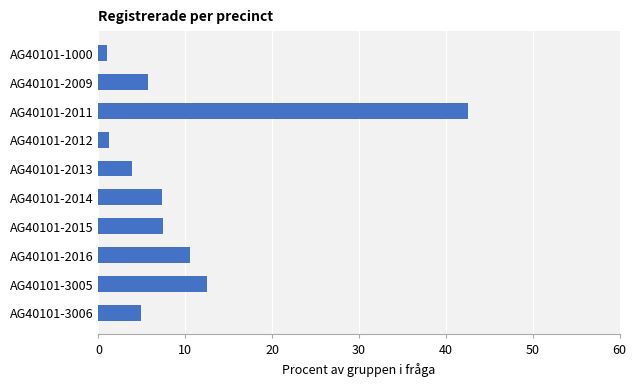

The value at AG40101-2009 is 10.2. True or false?

False